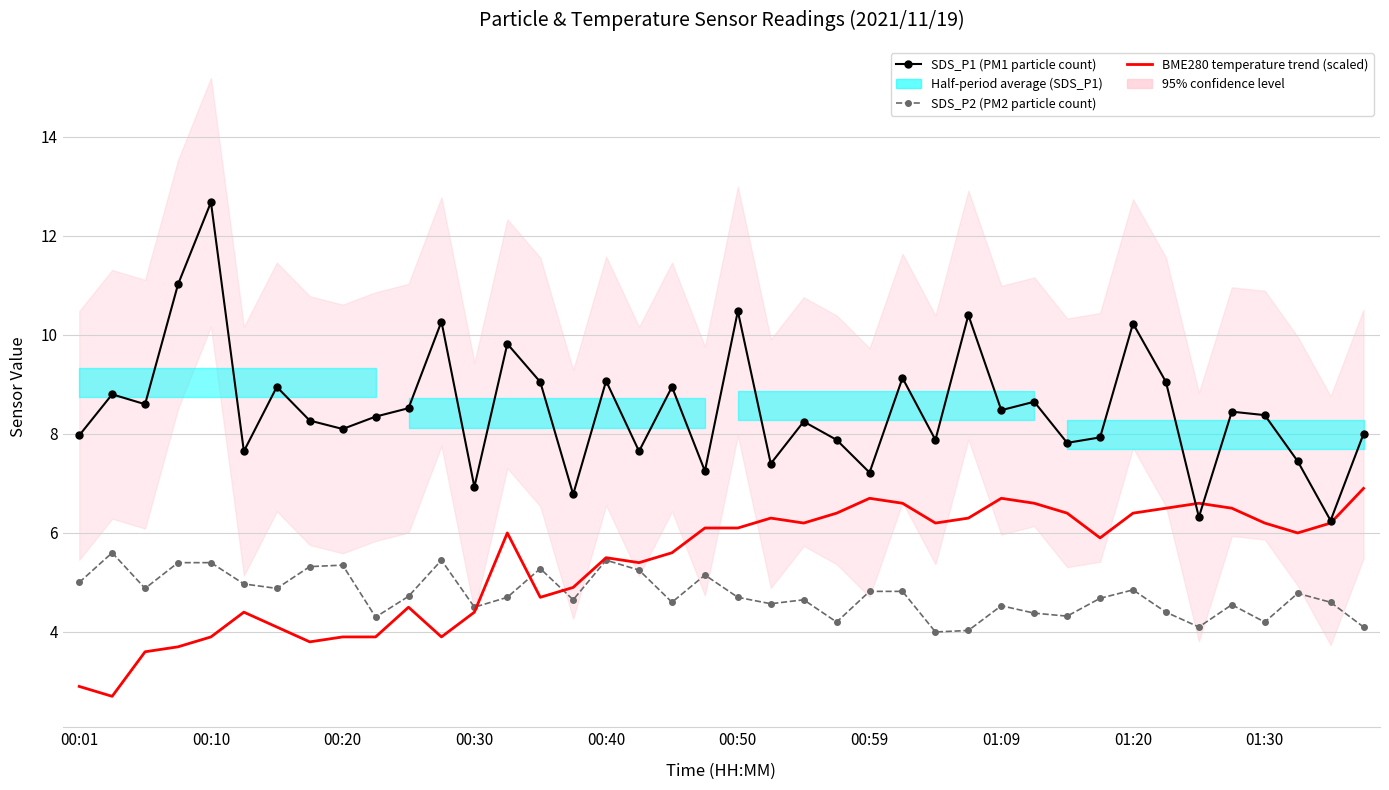

Reading right to left, list all the values displayed in this chart.

SDS_P1 (PM1 particle count): 8.0	6.2	7.5	8.4	8.4	6.3	9.1	10.2	7.9	7.8	8.7	8.5	10.4	7.9	9.1	7.2	7.9	8.2	7.4	10.5	7.2	8.9	7.7	9.1	6.8	9.1	9.8	6.9	10.3	8.5	8.3	8.1	8.3	8.9	7.7	12.7	11.0	8.6	8.8	8.0
SDS_P2 (PM2 particle count): 4.1	4.6	4.8	4.2	4.5	4.1	4.4	4.8	4.7	4.3	4.4	4.5	4.0	4.0	4.8	4.8	4.2	4.7	4.6	4.7	5.2	4.6	5.2	5.5	4.7	5.3	4.7	4.5	5.5	4.7	4.3	5.3	5.3	4.9	5.0	5.4	5.4	4.9	5.6	5.0
BME280 temperature (scaled ×10, offset): 6.9	6.2	6.0	6.2	6.5	6.6	6.5	6.4	5.9	6.4	6.6	6.7	6.3	6.2	6.6	6.7	6.4	6.2	6.3	6.1	6.1	5.6	5.4	5.5	4.9	4.7	6.0	4.4	3.9	4.5	3.9	3.9	3.8	4.1	4.4	3.9	3.7	3.6	2.7	2.9